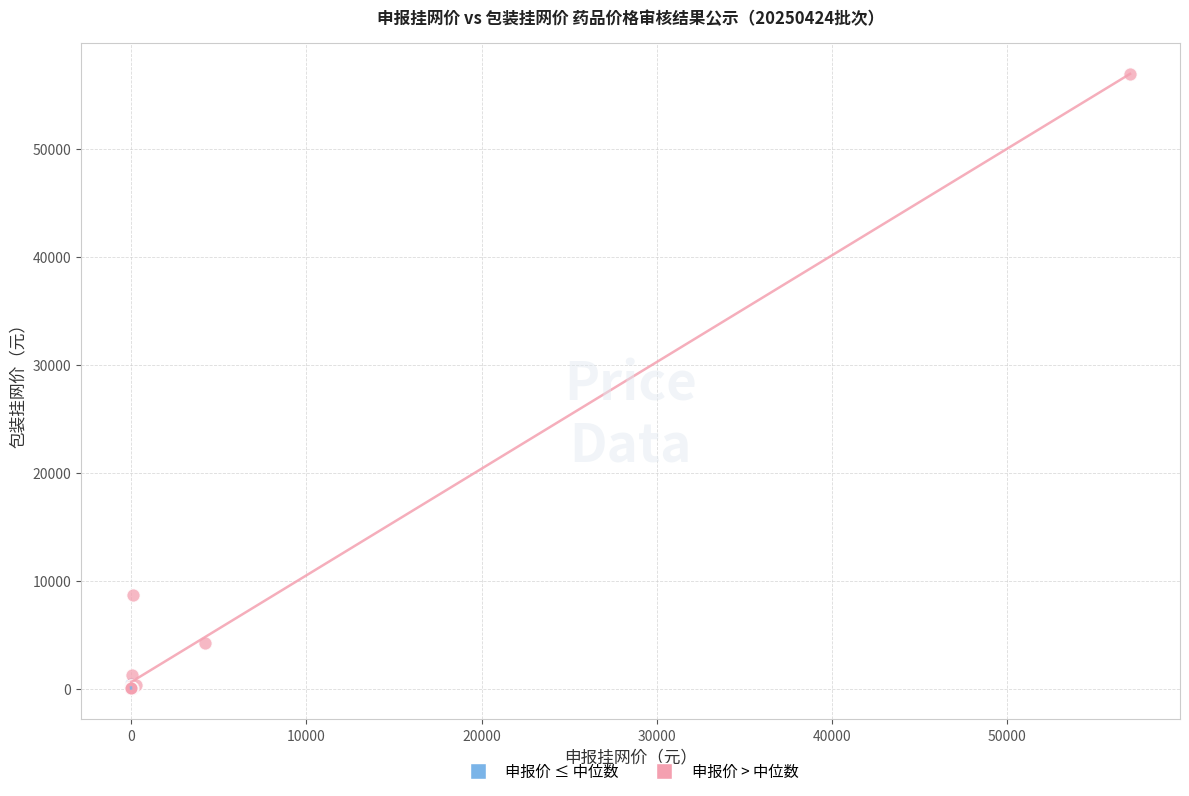

What are all the series names shown in the legend?

申报价 ≤ 中位数, 申报价 > 中位数